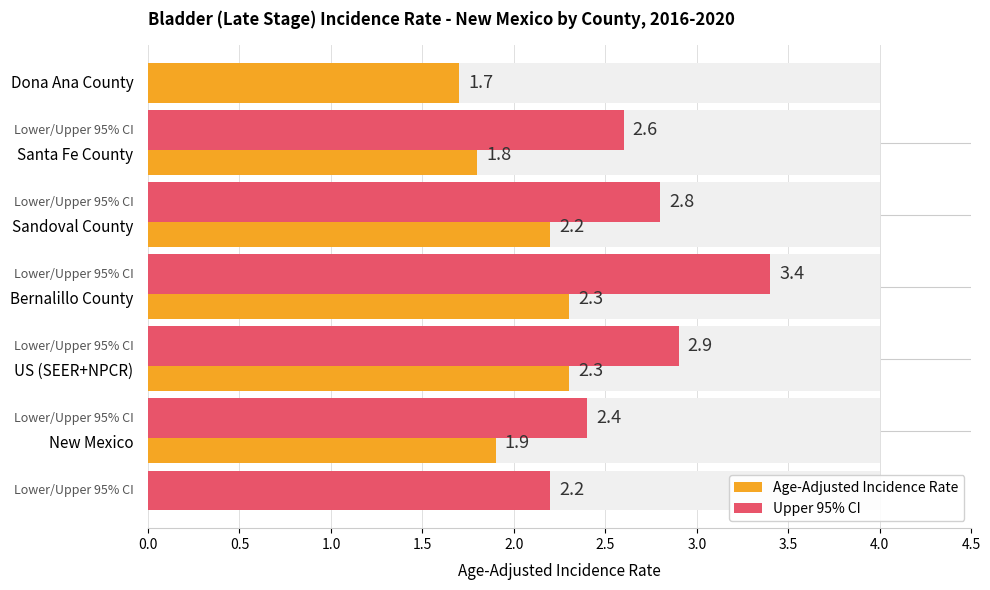

List the series in order of their peak value, highest first.

Upper 95% CI, Age-Adjusted Incidence Rate